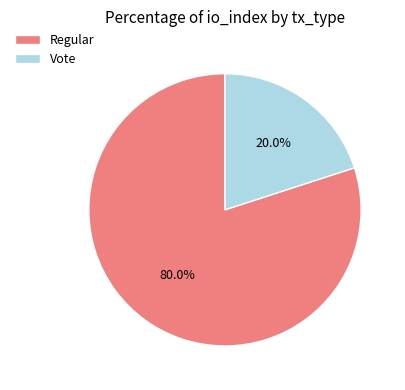

Which category accounts for the majority?

Regular